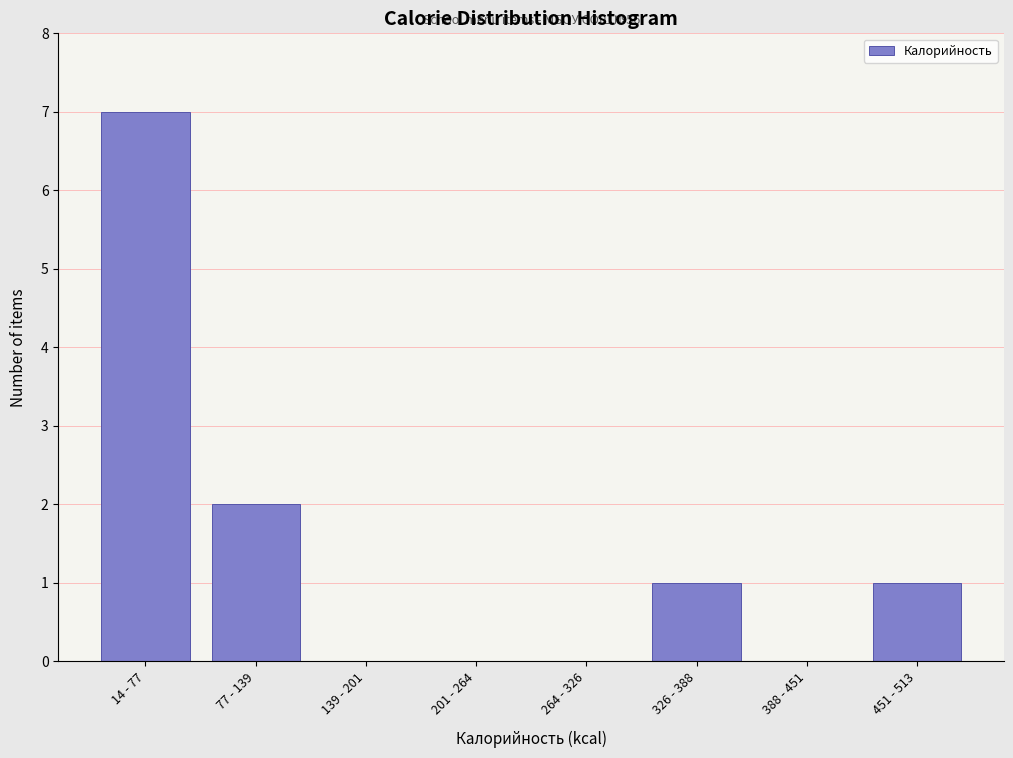

Reading left to right, list all the values displayed in this chart.

14 - 77=7	77 - 139=2	139 - 201=0	201 - 264=0	264 - 326=0	326 - 388=1	388 - 451=0	451 - 513=1